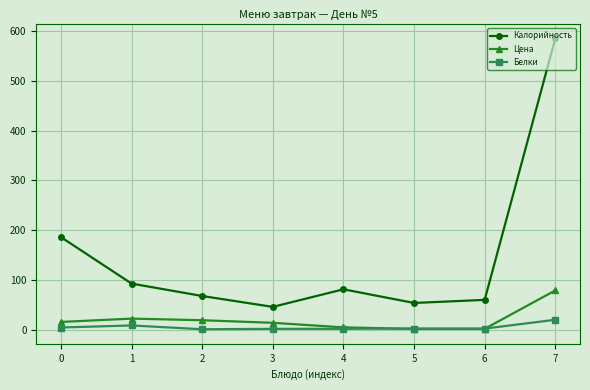

True or false: Калорийность and Цена cross at least once.

False